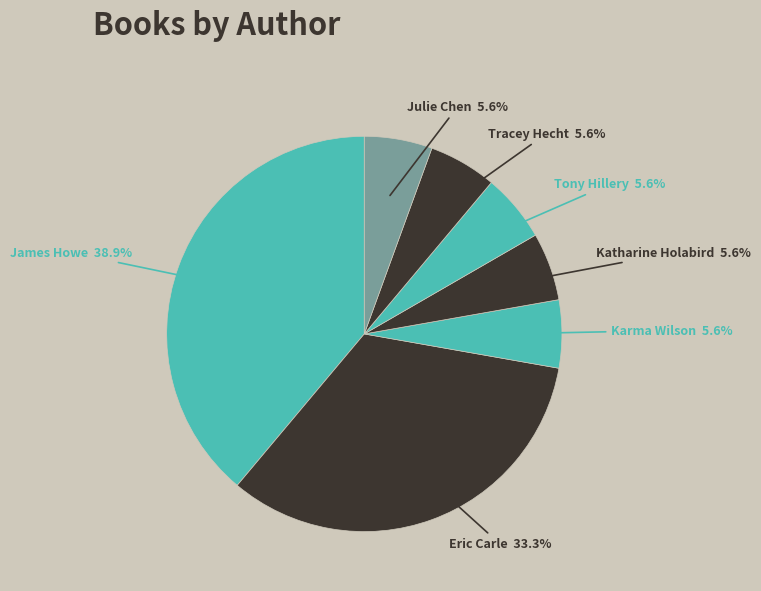

Count the number of slices in the pie.

7